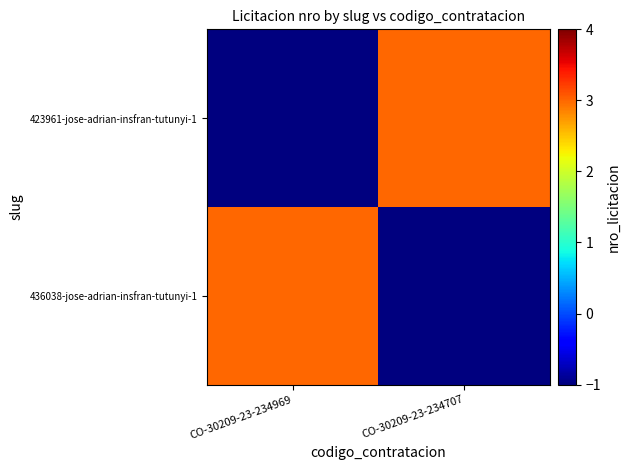

Rank the series by their maximum value, from lowest to highest.

423961-jose-adrian-insfran-tutunyi-1, 436038-jose-adrian-insfran-tutunyi-1